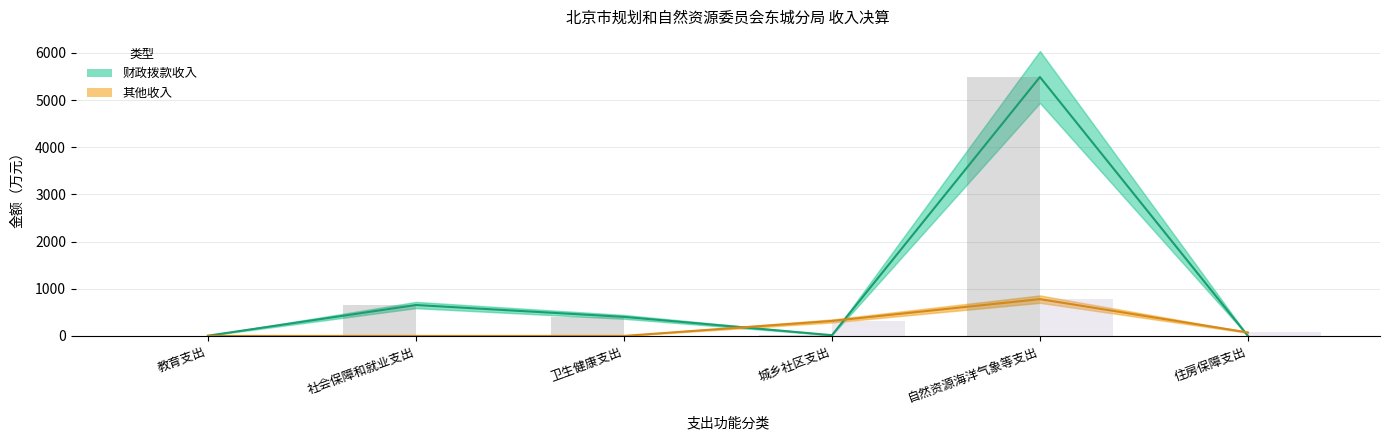

What is the label of the 3rd bar from the left?

卫生健康支出